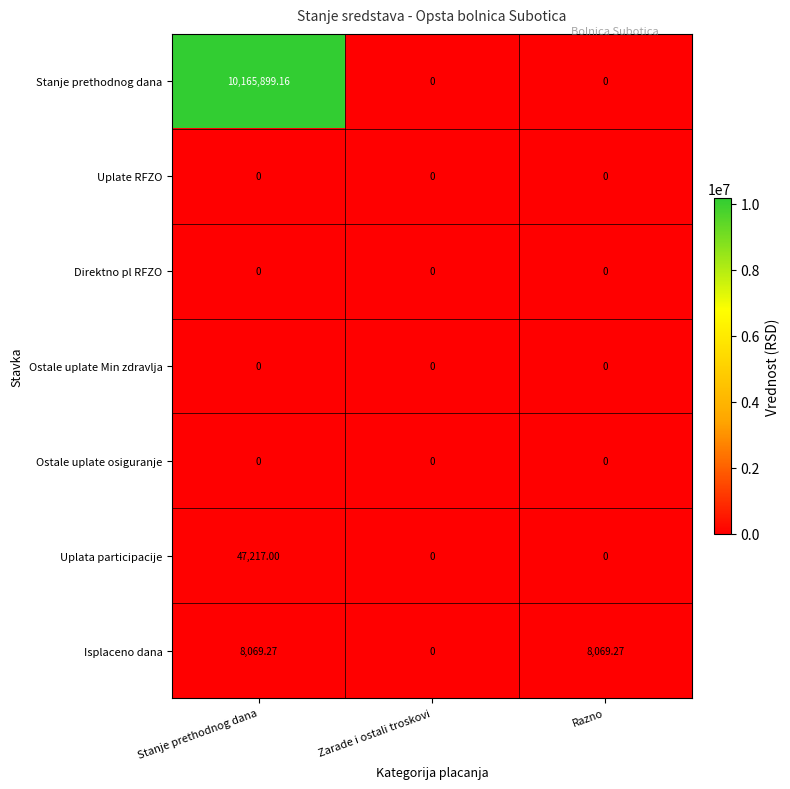

Which series has the widest spread of values?

Stanje prethodnog dana